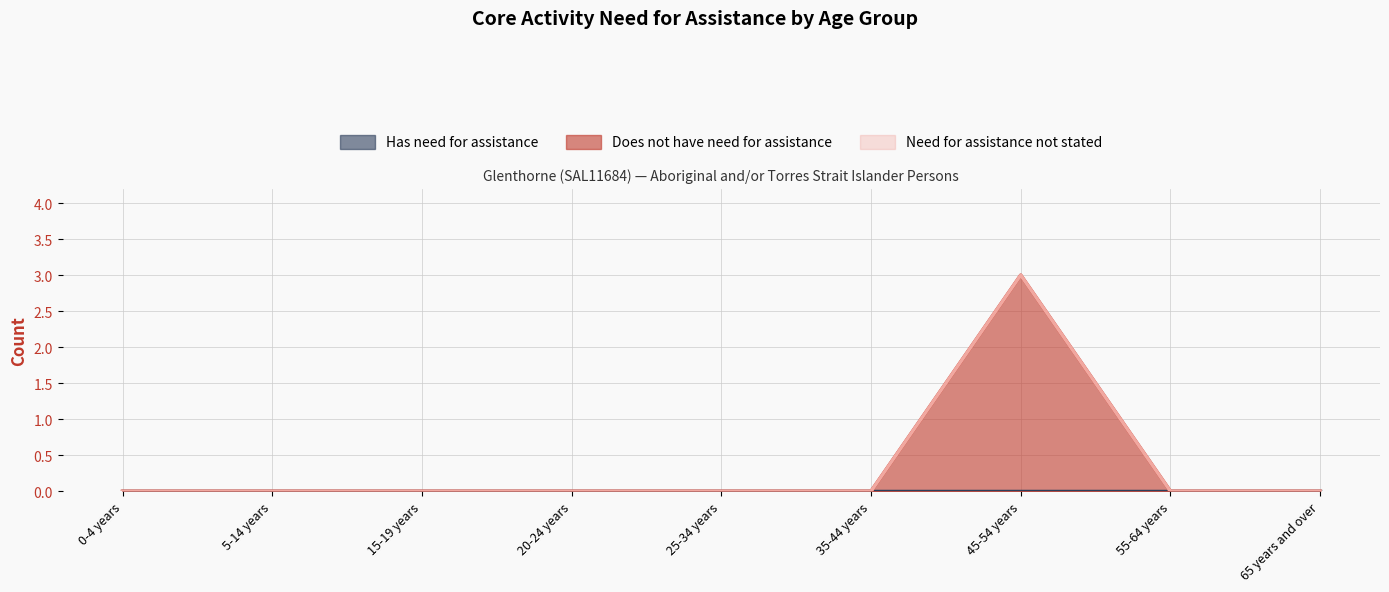

Count the number of data series in this chart.

3